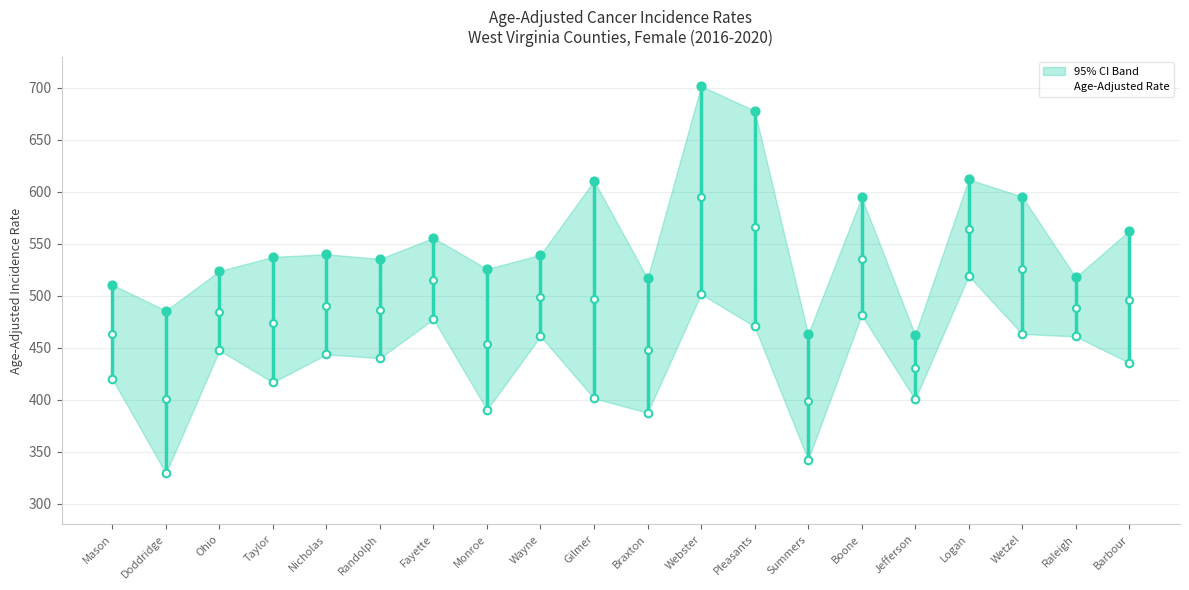

Which has a higher value, Taylor or Logan?

Logan